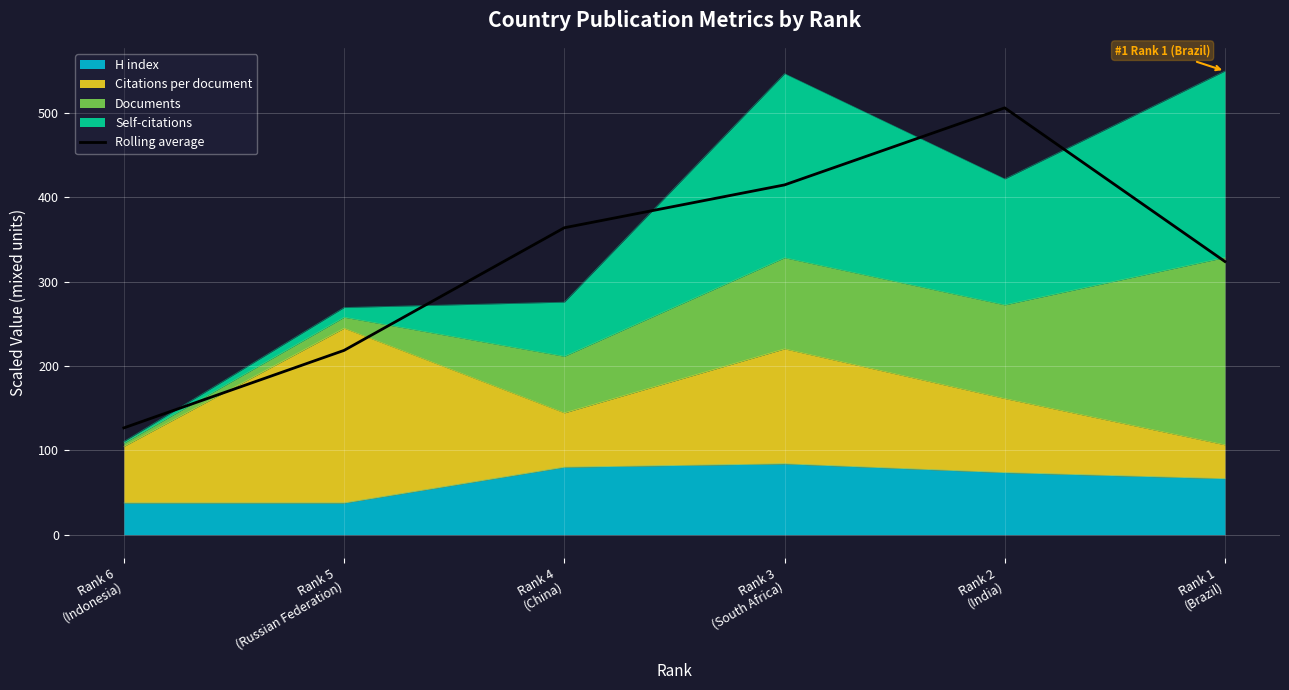

The chart shows a value of 388.2 at Rank 5
(Russian Federation). True or false?

False